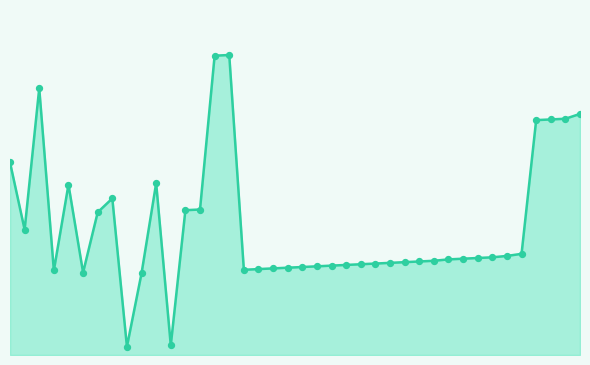

Does the chart have visible grid lines?

No